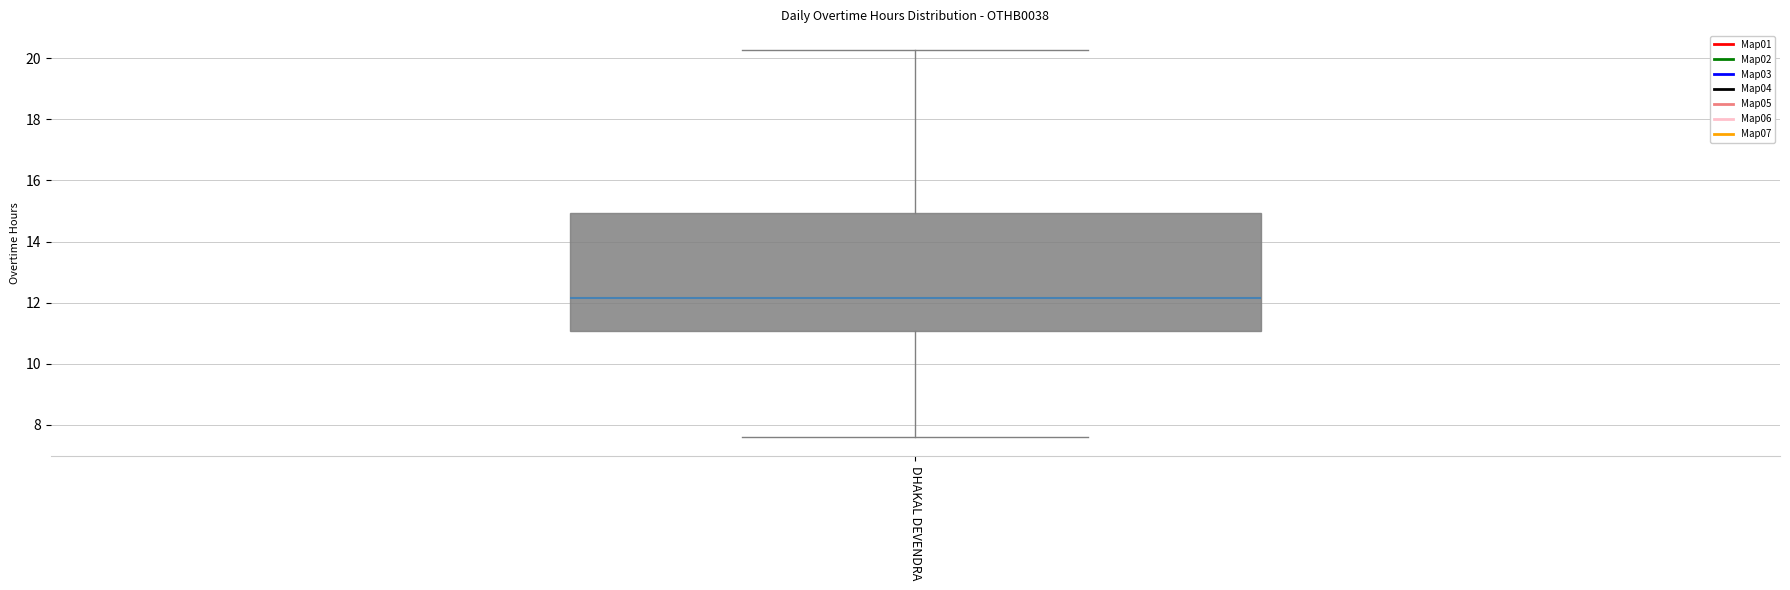

Transcribe this box plot: give where the median line is, the range the box spans, and where the two whiskers end, as read against the y-axis. The values are not printed on the chart, so give them approximately, as read against the axis.

median 12.2, box 11.0 to 15.0, whiskers 7.6 to 20.2